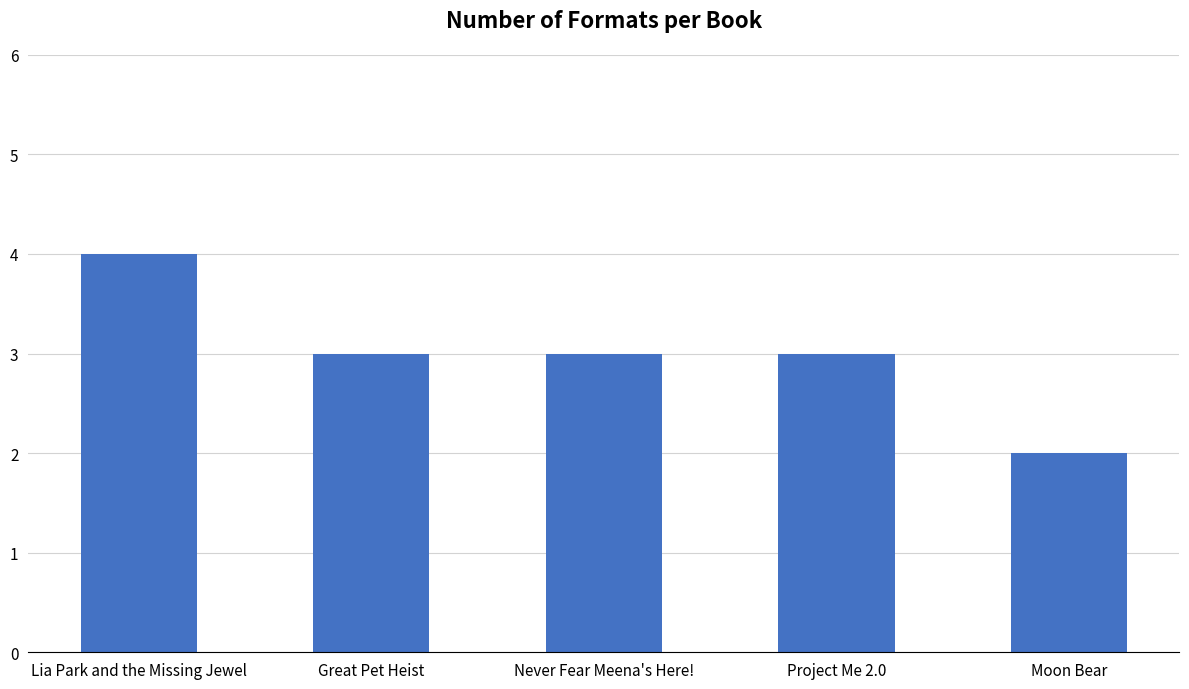

How many values are between 3 and 4?

4